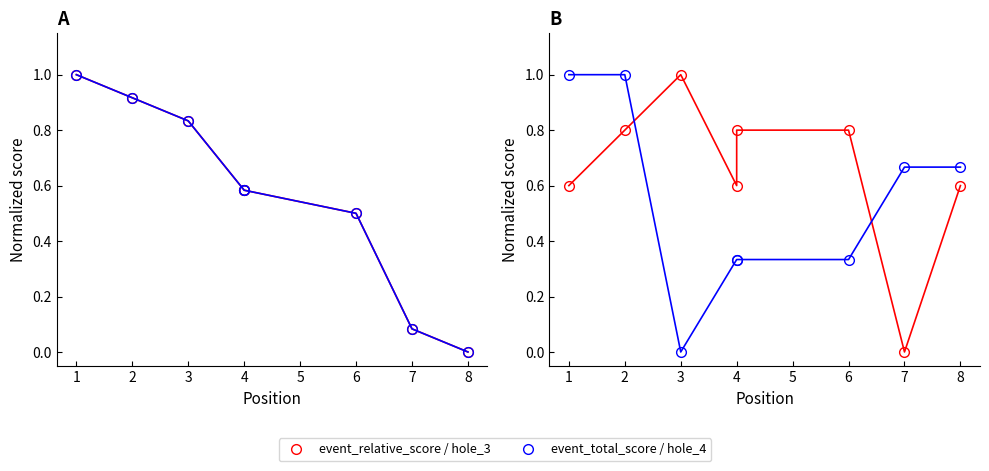

What is the value of the hole_4 point at the 5th from the left?

0.3